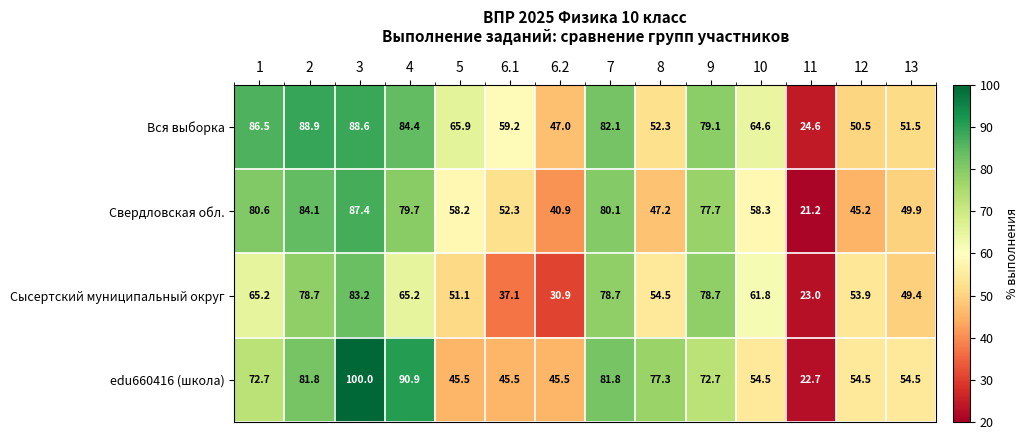

The edu660416 (школа) series shows 71.2 at 5. True or false?

False